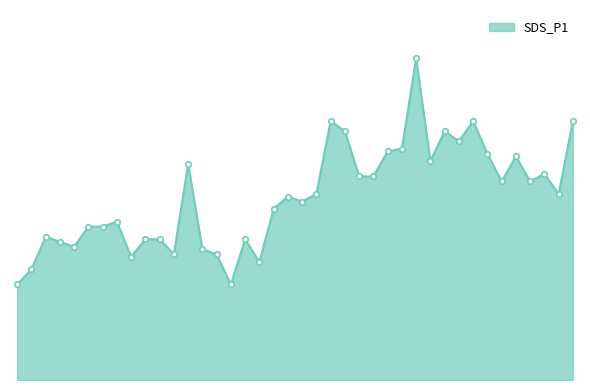

Rank the categories by value from lowest to highest.

00:00, 00:36, 00:02, 00:41, 00:19, 00:27, 00:34, 00:32, 00:10, 00:07, 00:22, 00:24, 00:39, 00:05, 00:12, 00:14, 00:17, 00:44, 00:48, 00:46, 00:51, 01:33, 01:23, 01:28, 00:58, 01:01, 01:31, 00:29, 01:11, 01:26, 01:21, 01:03, 01:06, 01:16, 00:56, 01:13, 00:53, 01:18, 01:36, 01:08